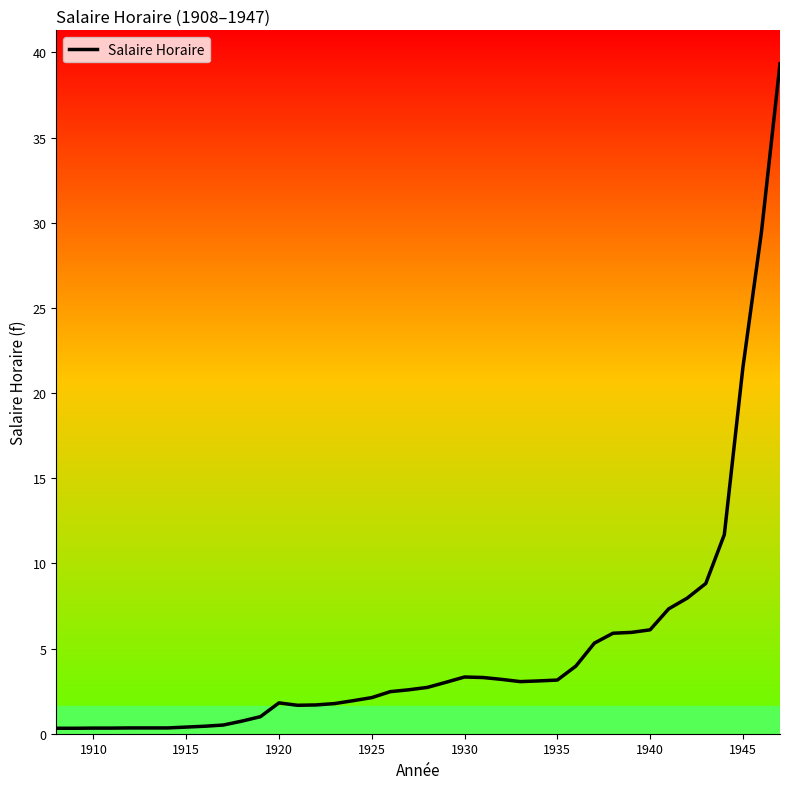

Where does the data first go above 2?

1925